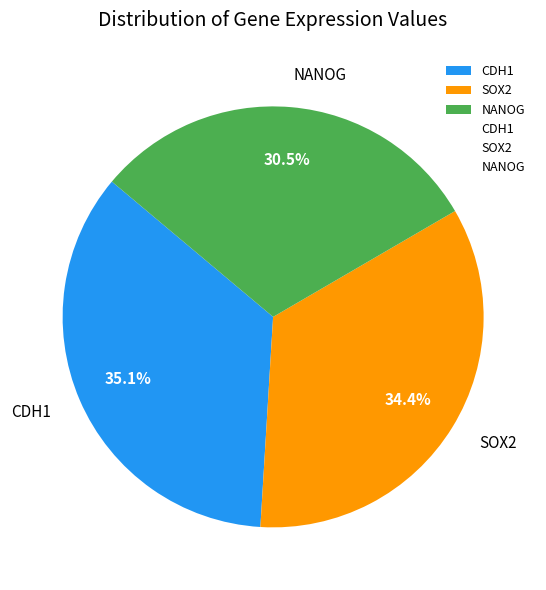

Which category has the biggest portion of the pie?

CDH1